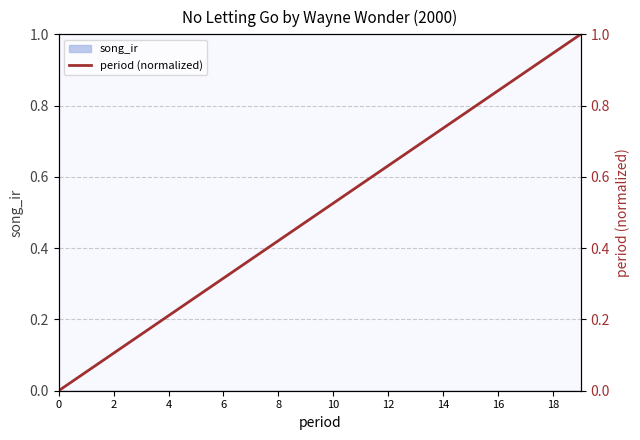

What is the label of the 4th point from the left?

6